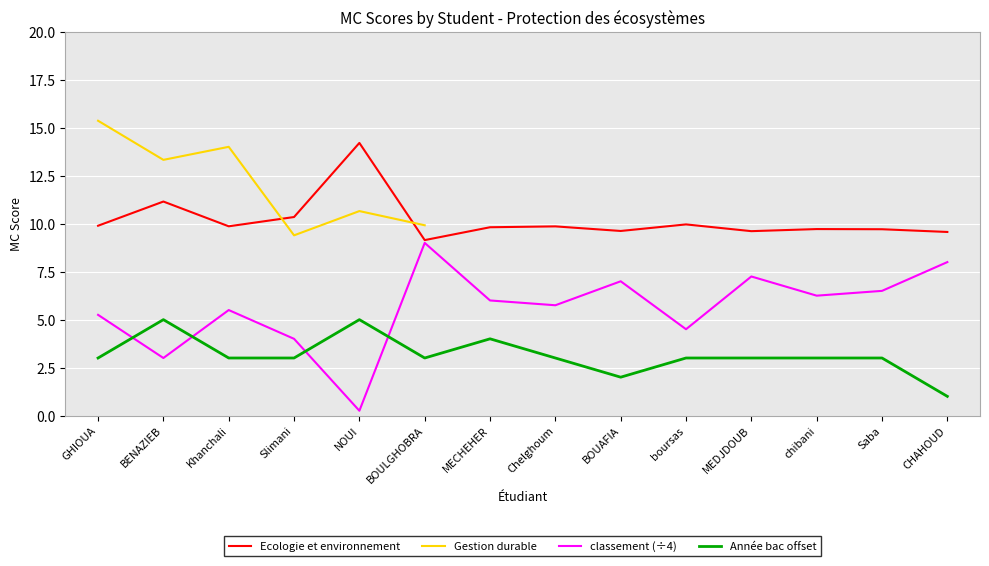

Where is the first local maximum for classement_eco?

Khanchali